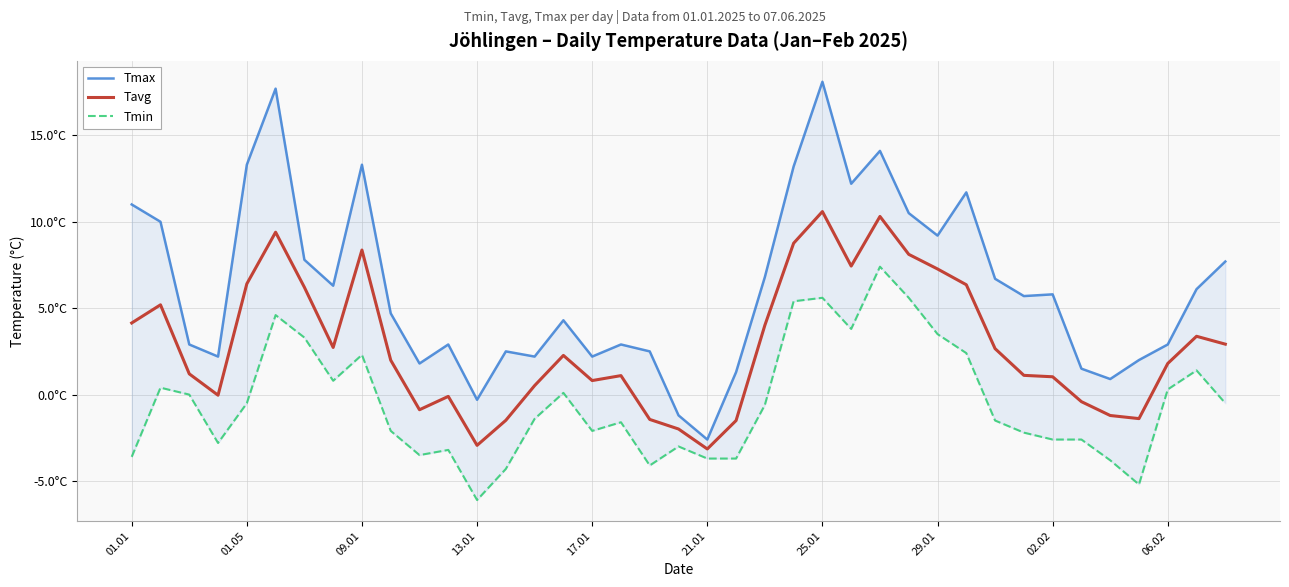

What is the value of the Tavg point at the 39th from the left?

2.9